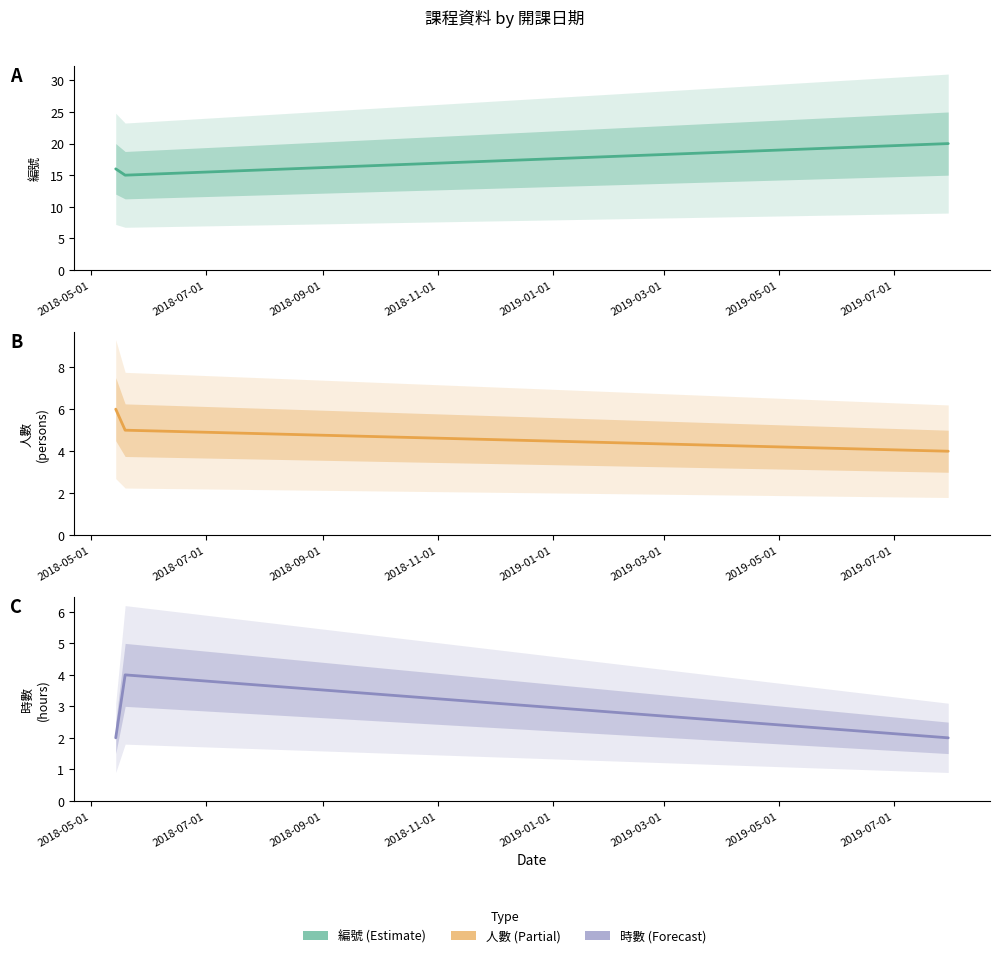

Reading left to right, extract all data points from this chart.

編號: 2018-05-14=16	2018-05-19=15	2019-07-30=20
人數: 2018-05-14=6	2018-05-19=5	2019-07-30=4
時數: 2018-05-14=2	2018-05-19=4	2019-07-30=2